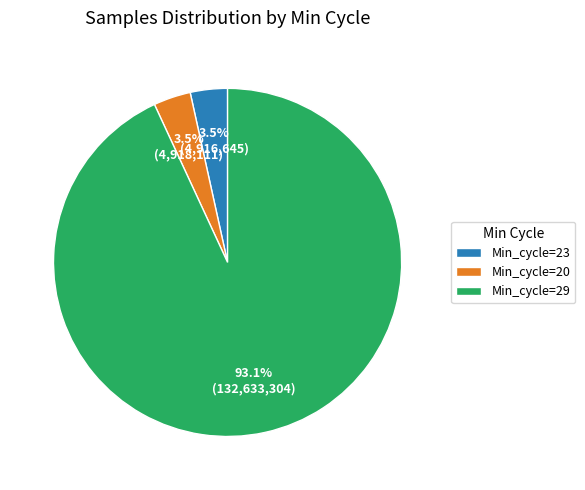

Between Min_cycle=23 and Min_cycle=29, which is larger?

Min_cycle=29